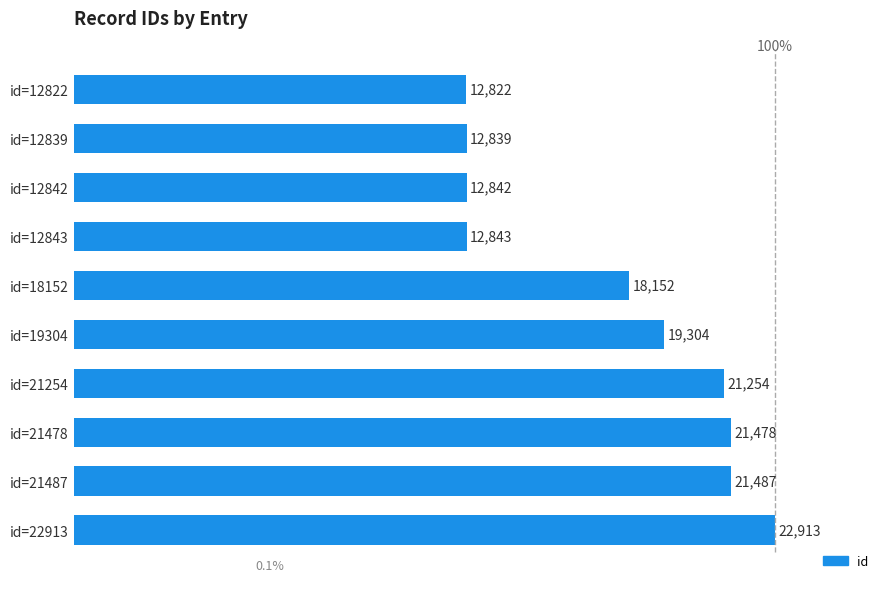

Between id=21254 and id=18152, which is larger?

id=21254